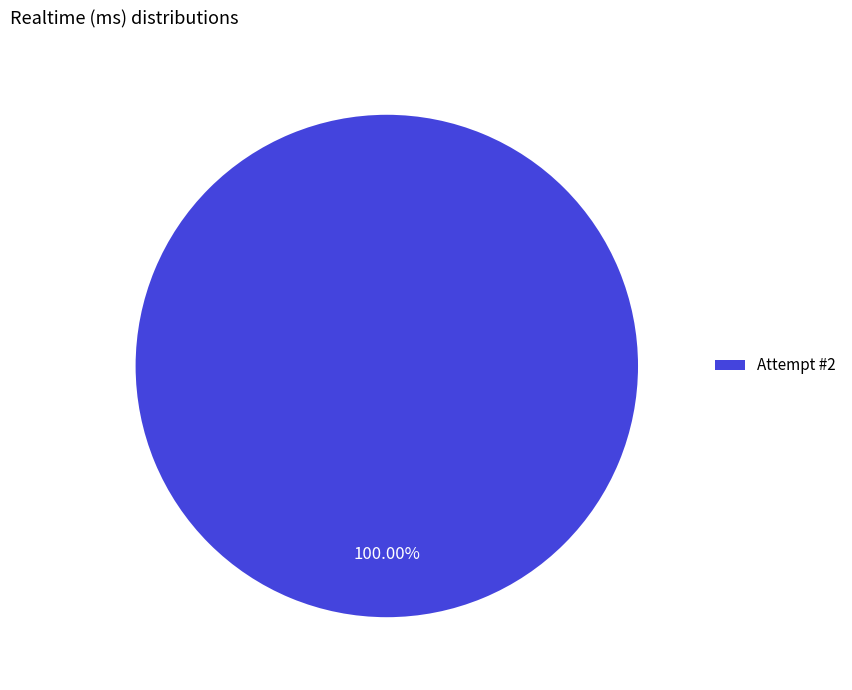

Is there a majority slice in this chart?

Yes